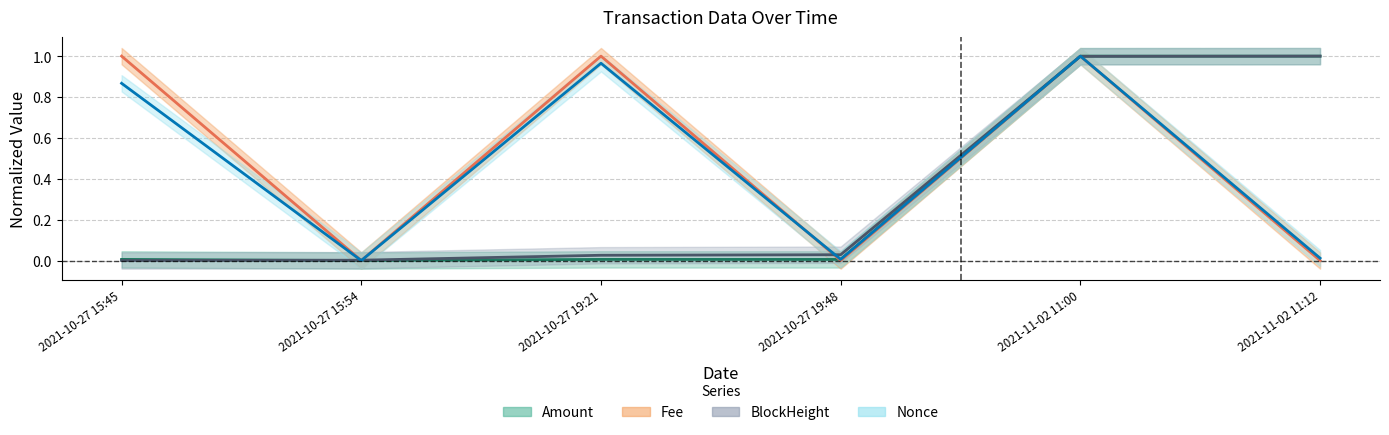

Which series has the largest total across all categories?

Fee